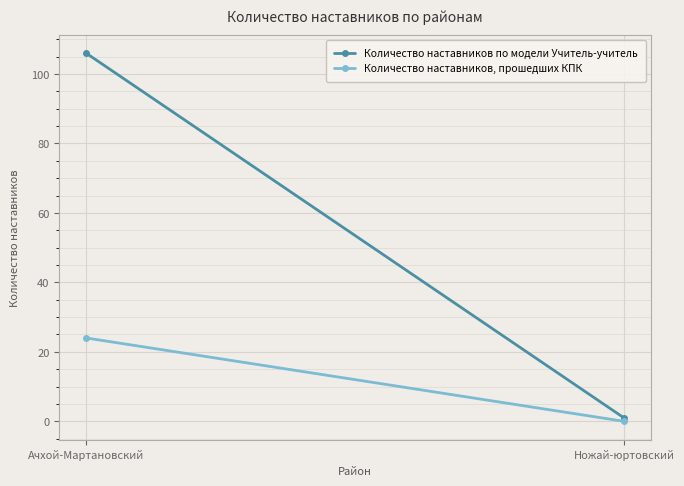

Which series has the largest total across all categories?

Количество наставников по модели Учитель-учитель